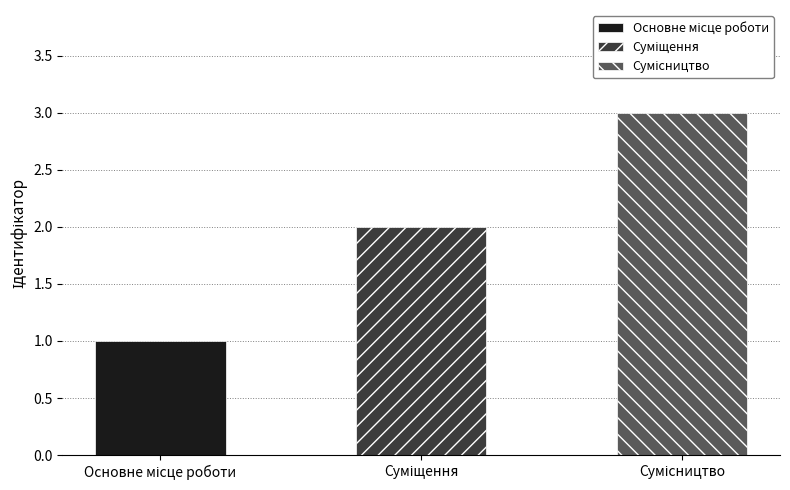

What is the label of the 1st bar from the right?

Сумісництво